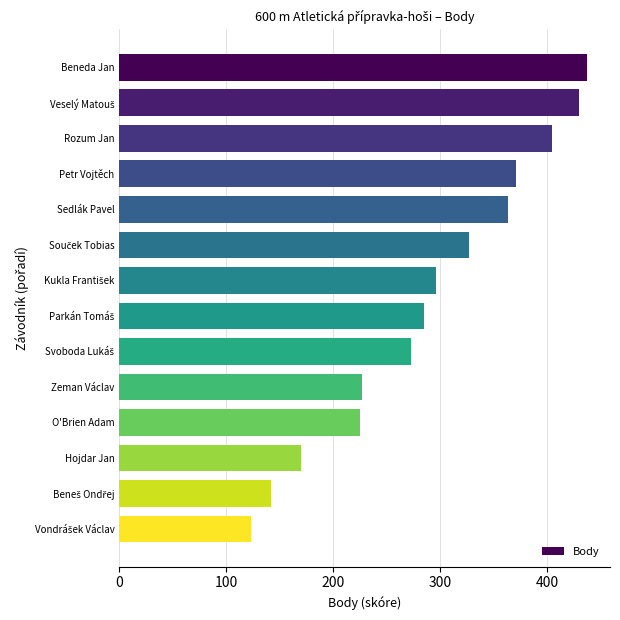

Read the value at Beneda Jan.

437